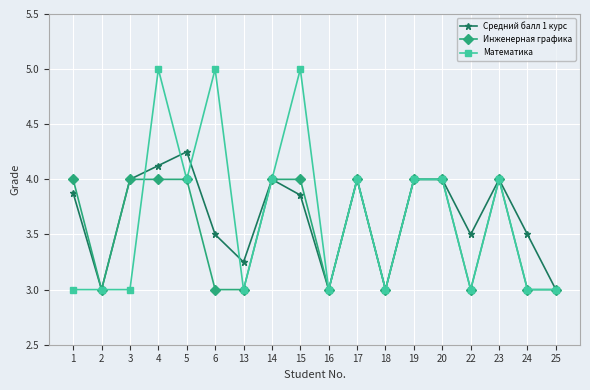

Between 15 and 16, which series saw the biggest shift?

Математика